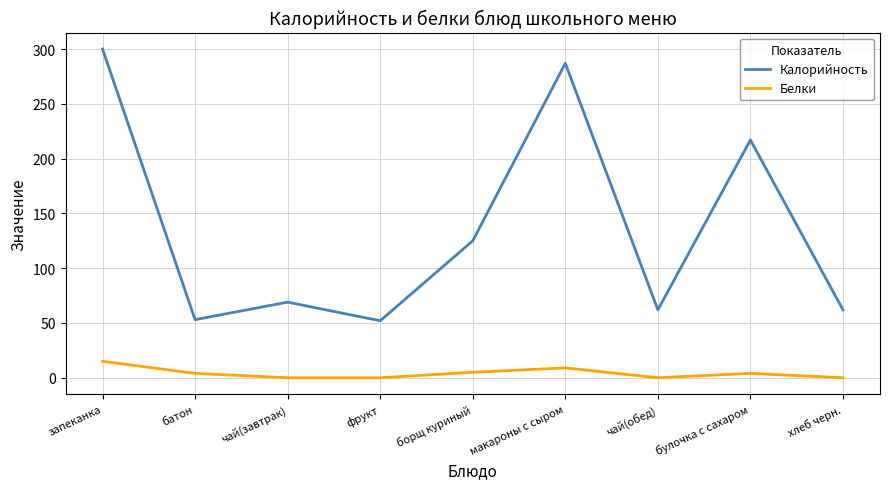

Which series has the widest spread of values?

Калорийность